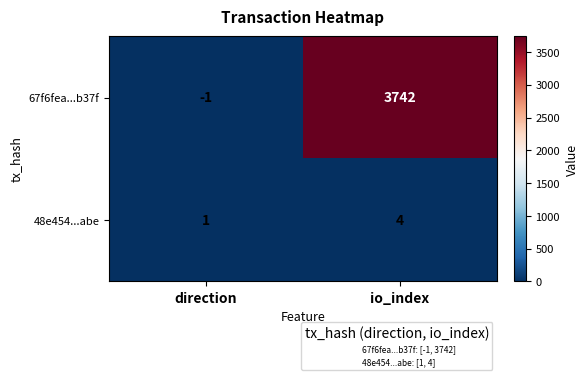

What is the difference between the 48e454...abe values at direction and io_index?

3